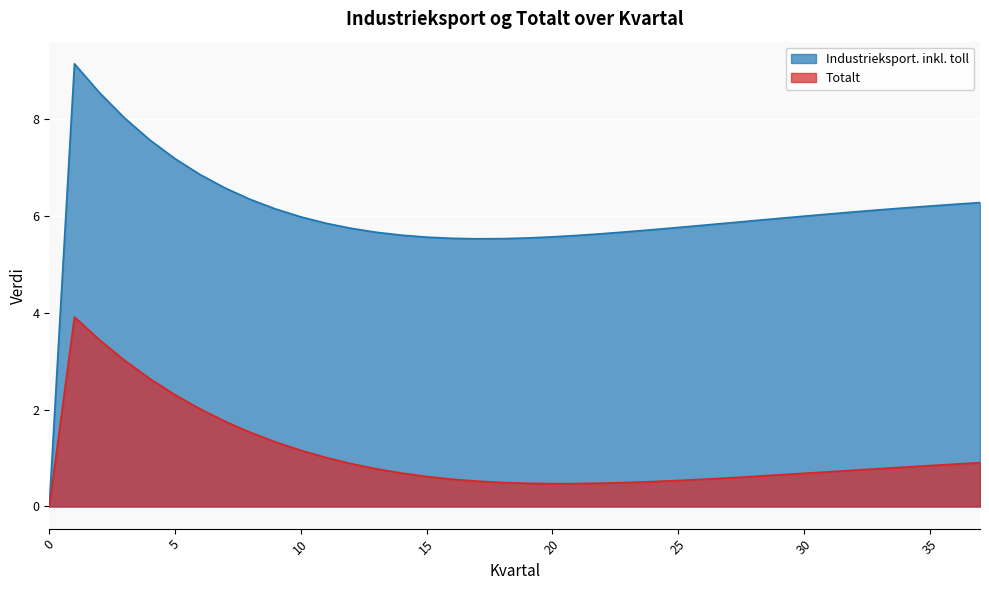

True or false: Totalt and Industrieksport. inkl. toll cross at least once.

False